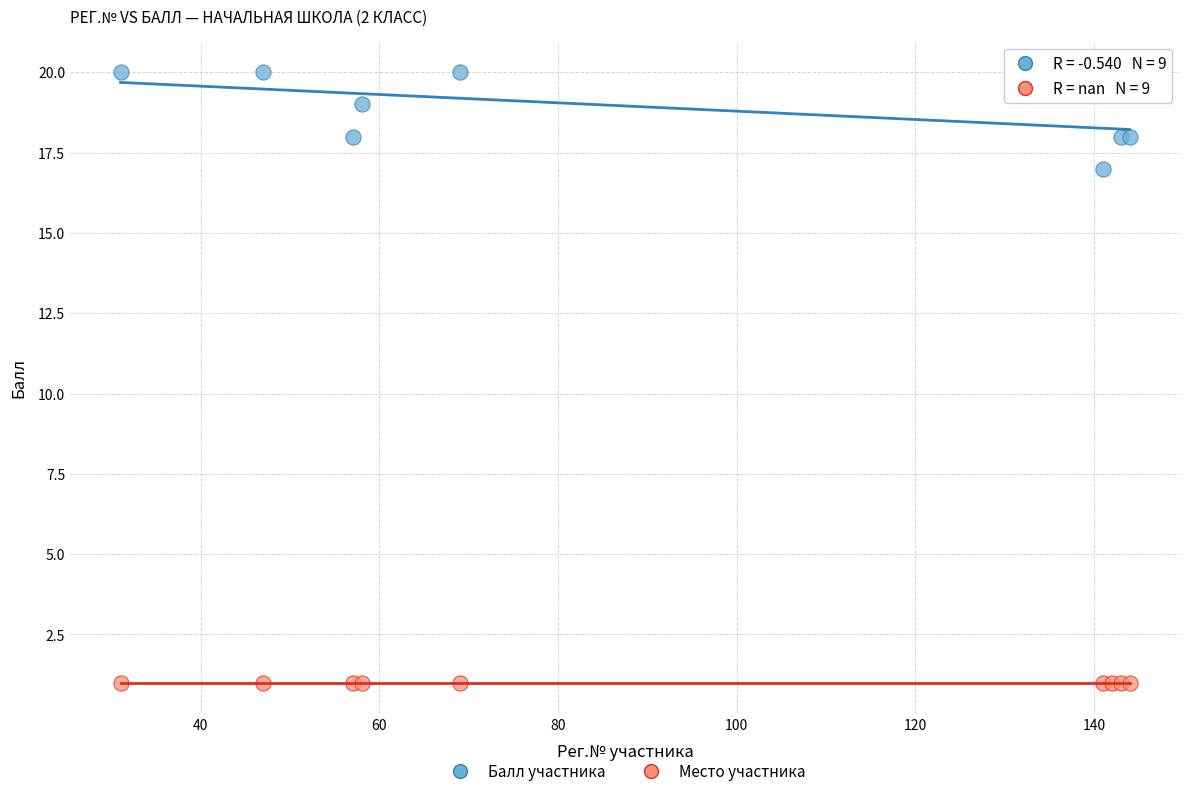

Which series contains the lowest Y value?

Место участника